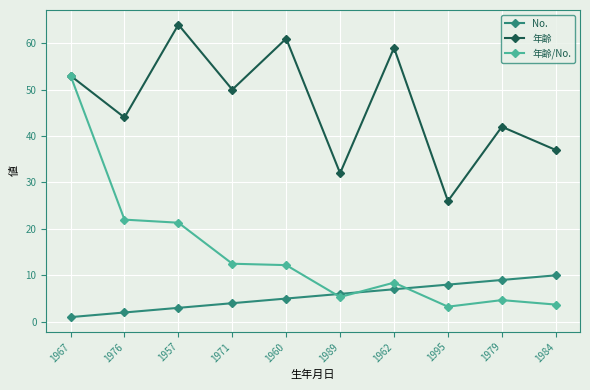

True or false: 年齢/No. and No. intersect in this chart.

True